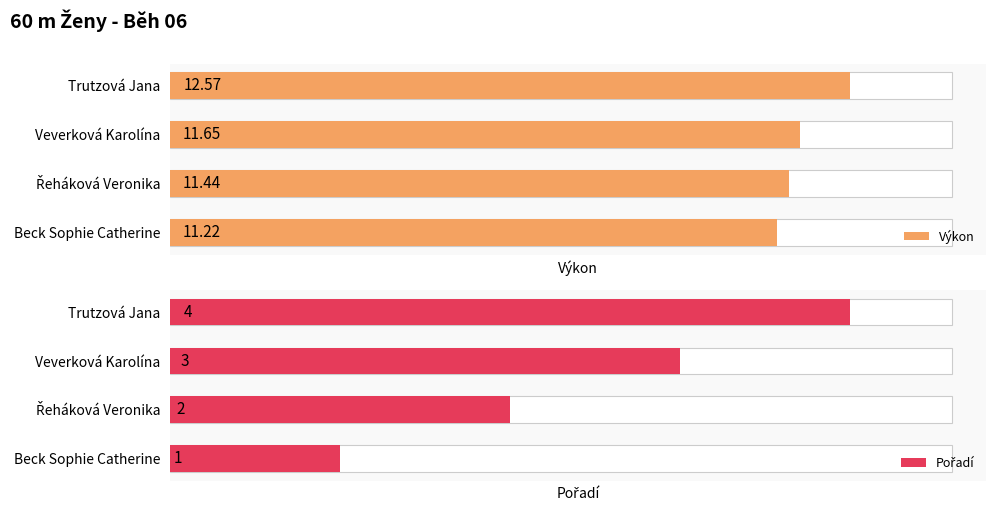

Is it true that Pořadí equals 2.6 at Řeháková Veronika?

False